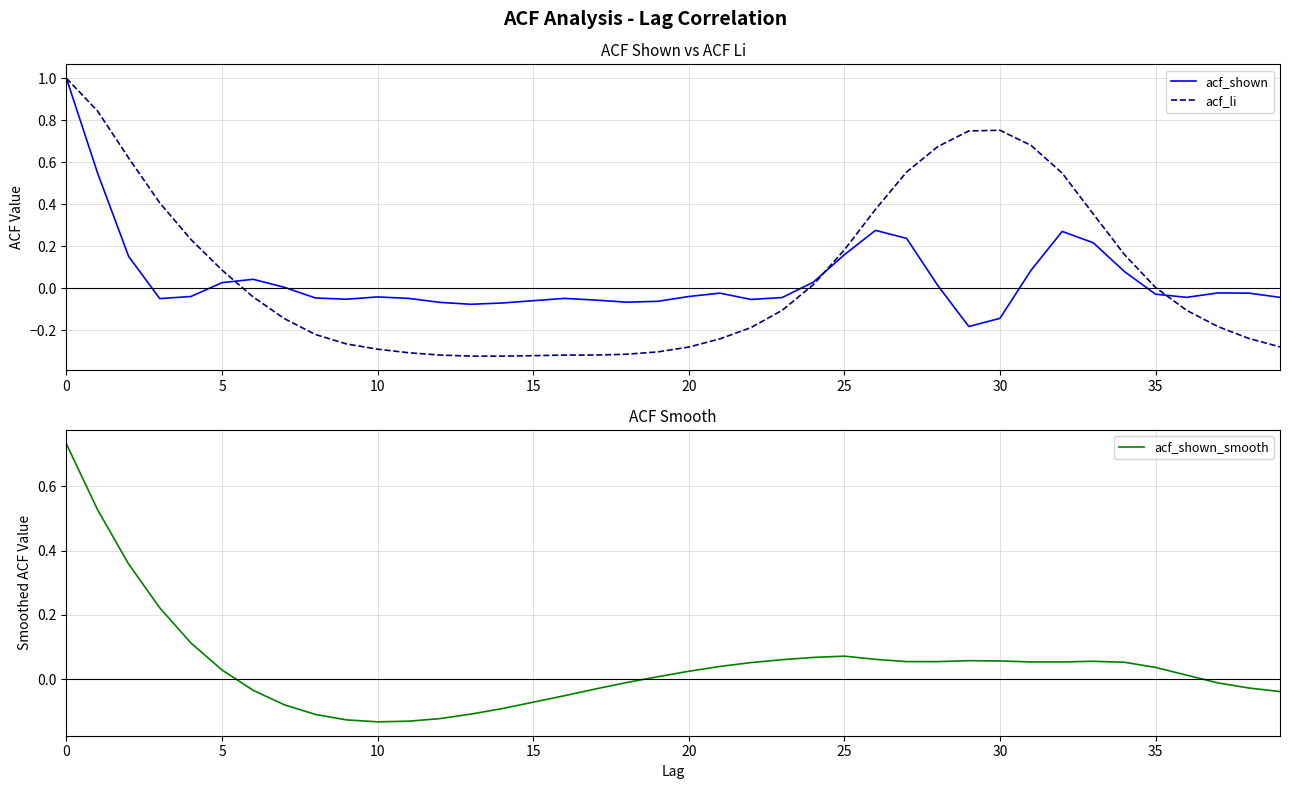

At how many categories does at least one series exceed 0?

26